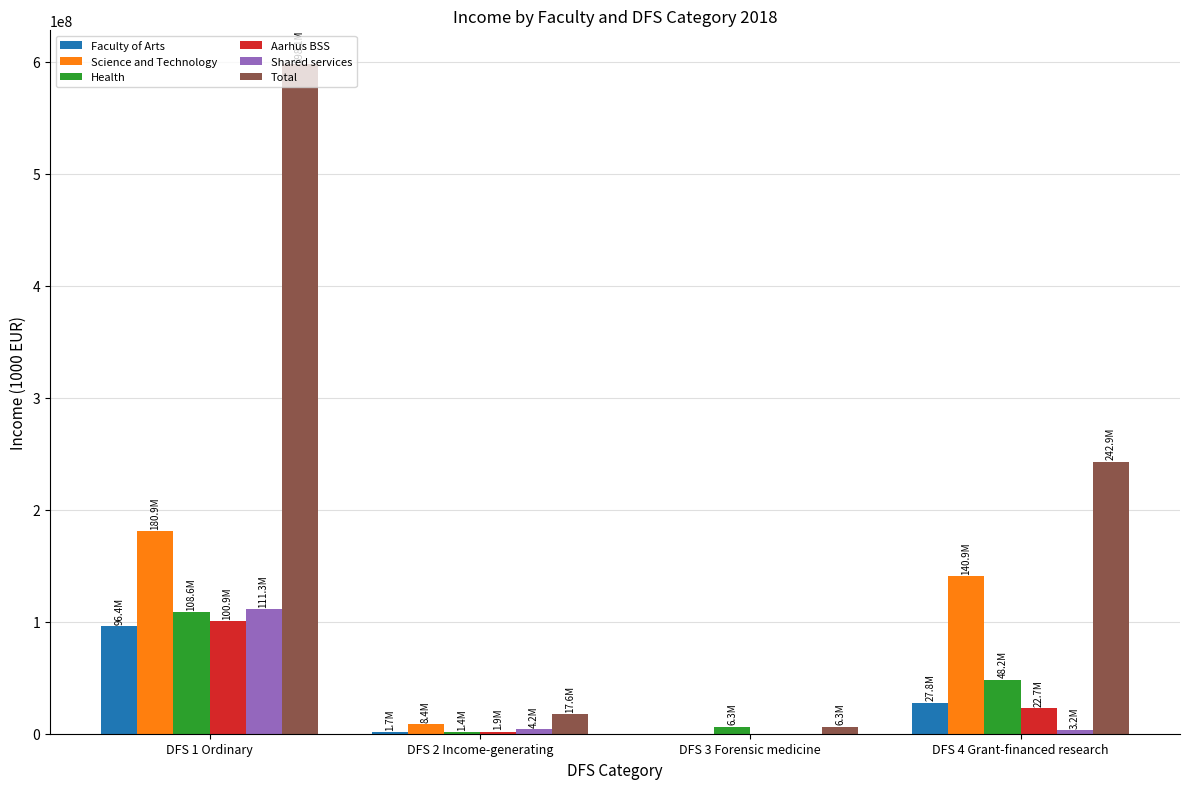

Between DFS 1 Ordinary and DFS 4 Grant-financed research, which series saw the biggest shift?

Total